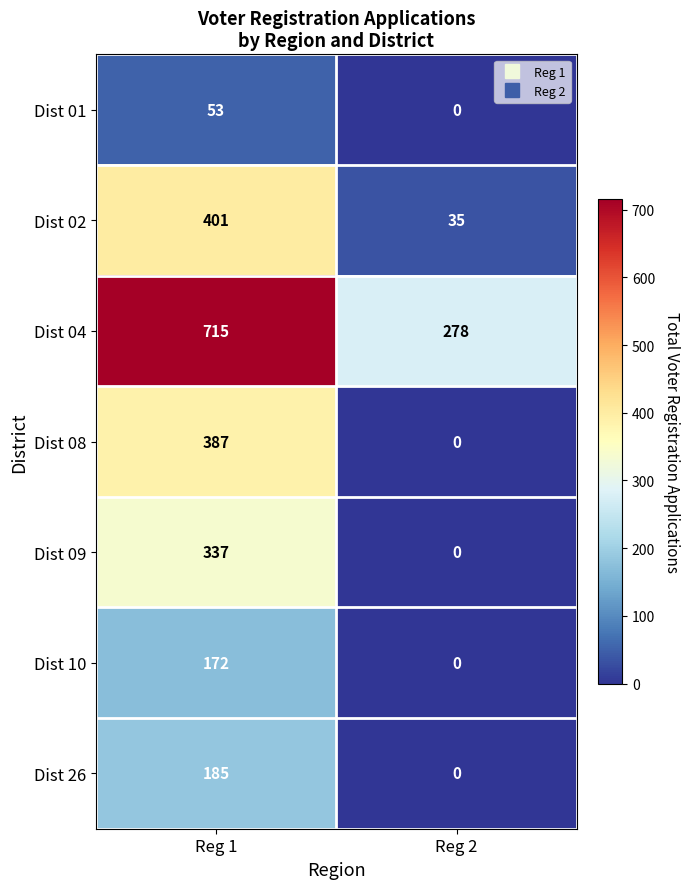

Is it true that Dist 04 equals 436 at Reg 1?

False